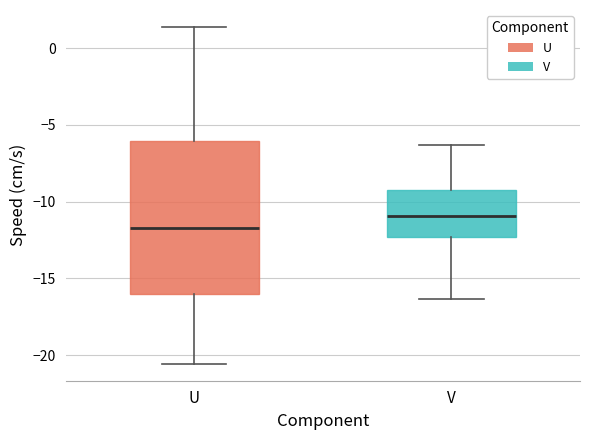

Reading left to right, read every box against the y-axis: the position of its median line, the range the box covers, and the ends of its whiskers. The values are not printed on the chart, so give them approximately, as read against the axis.

U: median -11.5, box -16.0 to -6.0, whiskers -20.5 to 1.5
V: median -11.0, box -12.5 to -9.0, whiskers -16.5 to -6.5